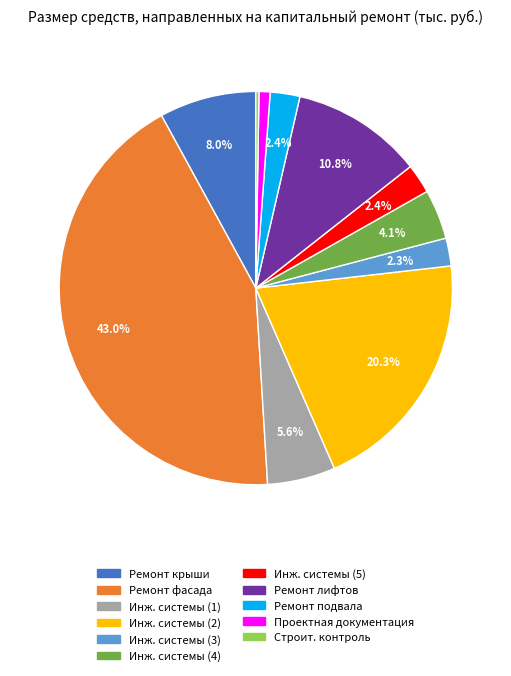

Does any single category account for the majority?

No